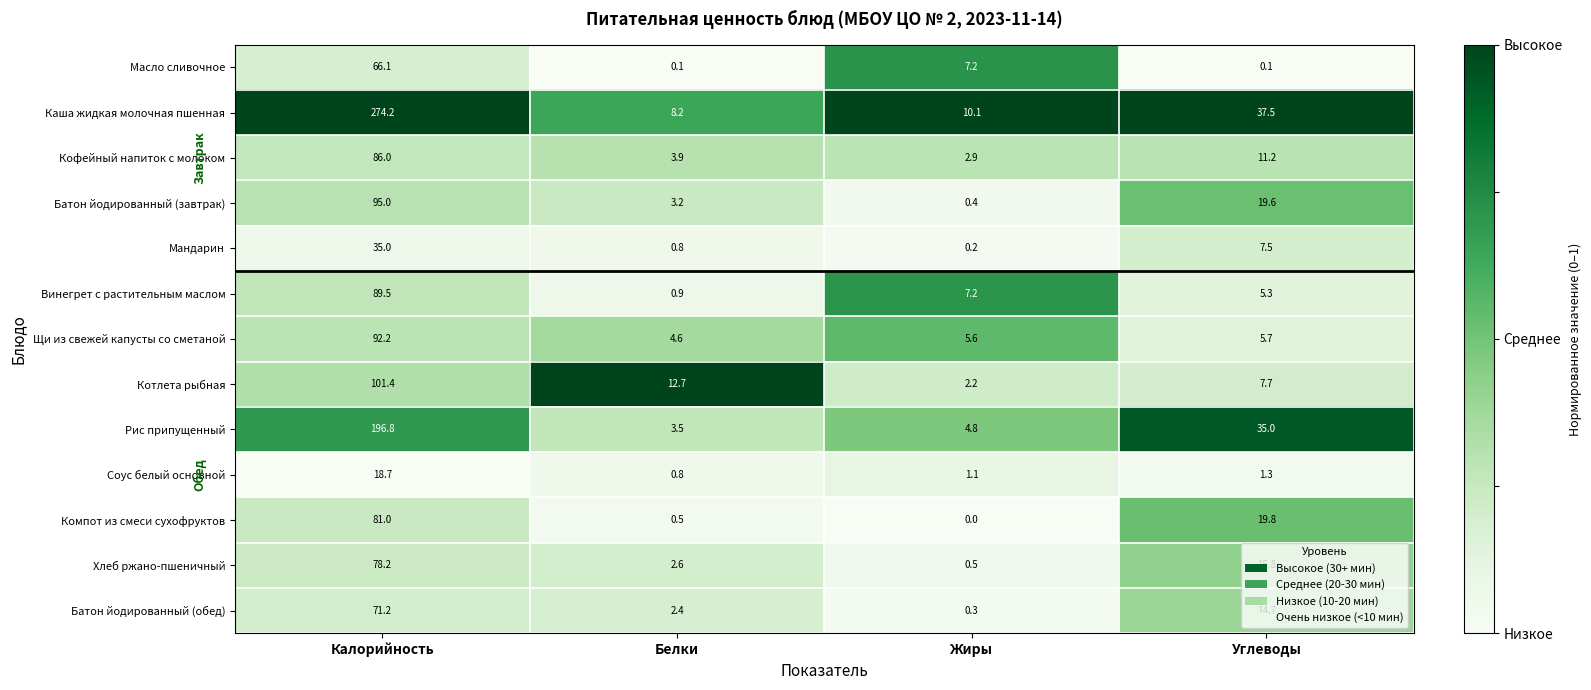

What is the average value of the Хлеб ржано-пшеничный series?

24.3